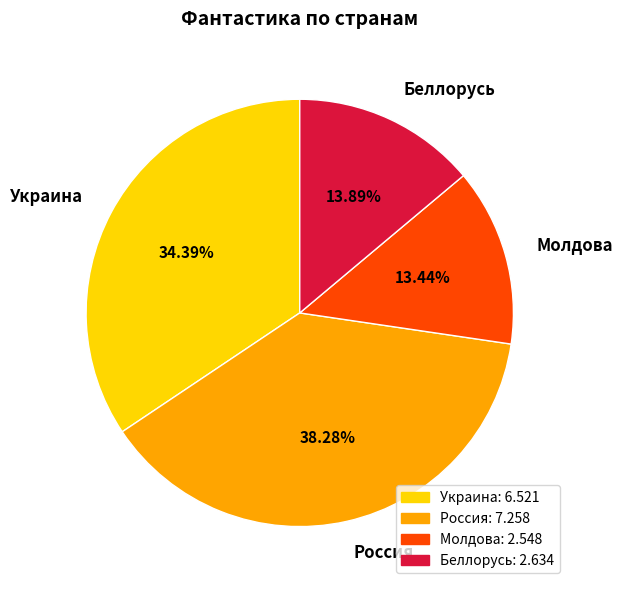

True or false: Россия accounts for 24% of the total.

False